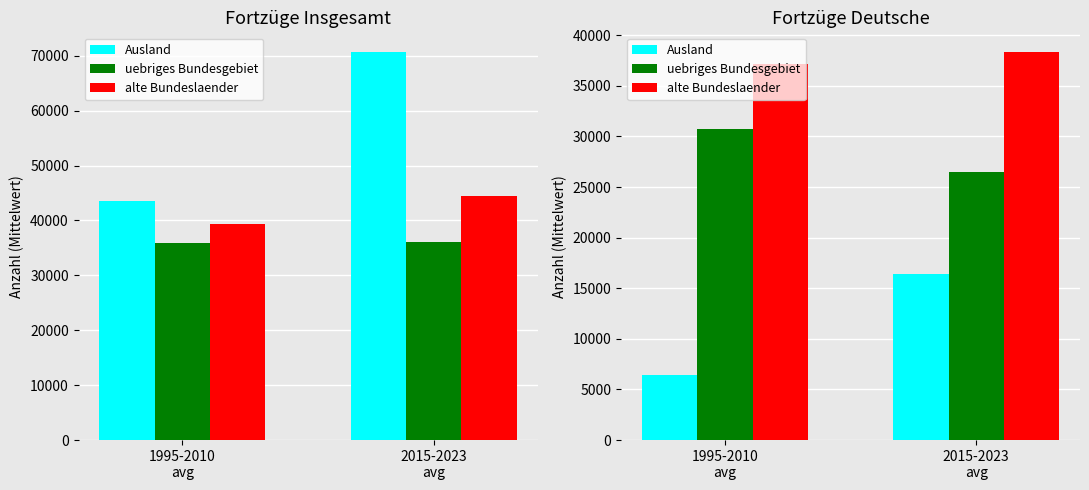

What are all the series names shown in the legend?

Ausland, uebriges Bundesgebiet, alte Bundeslaender